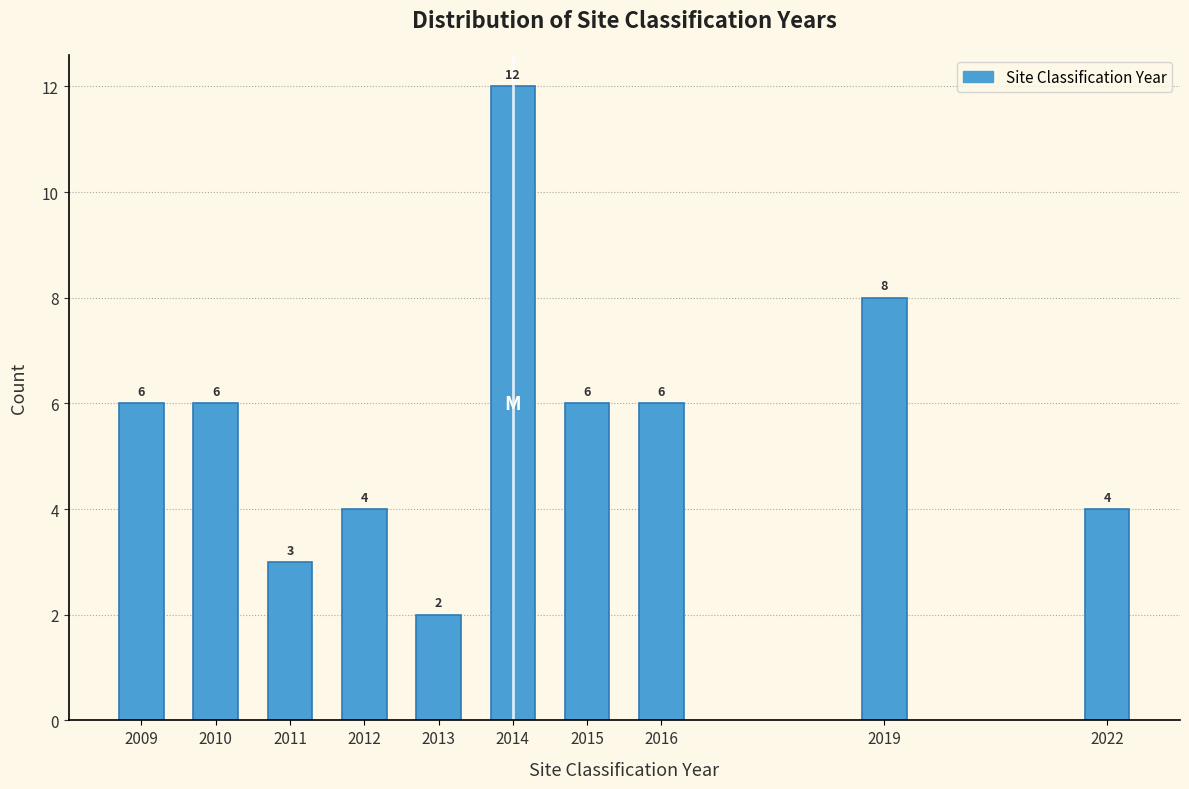

Reading left to right, list all the values displayed in this chart.

6	6	3	4	2	12	6	6	8	4